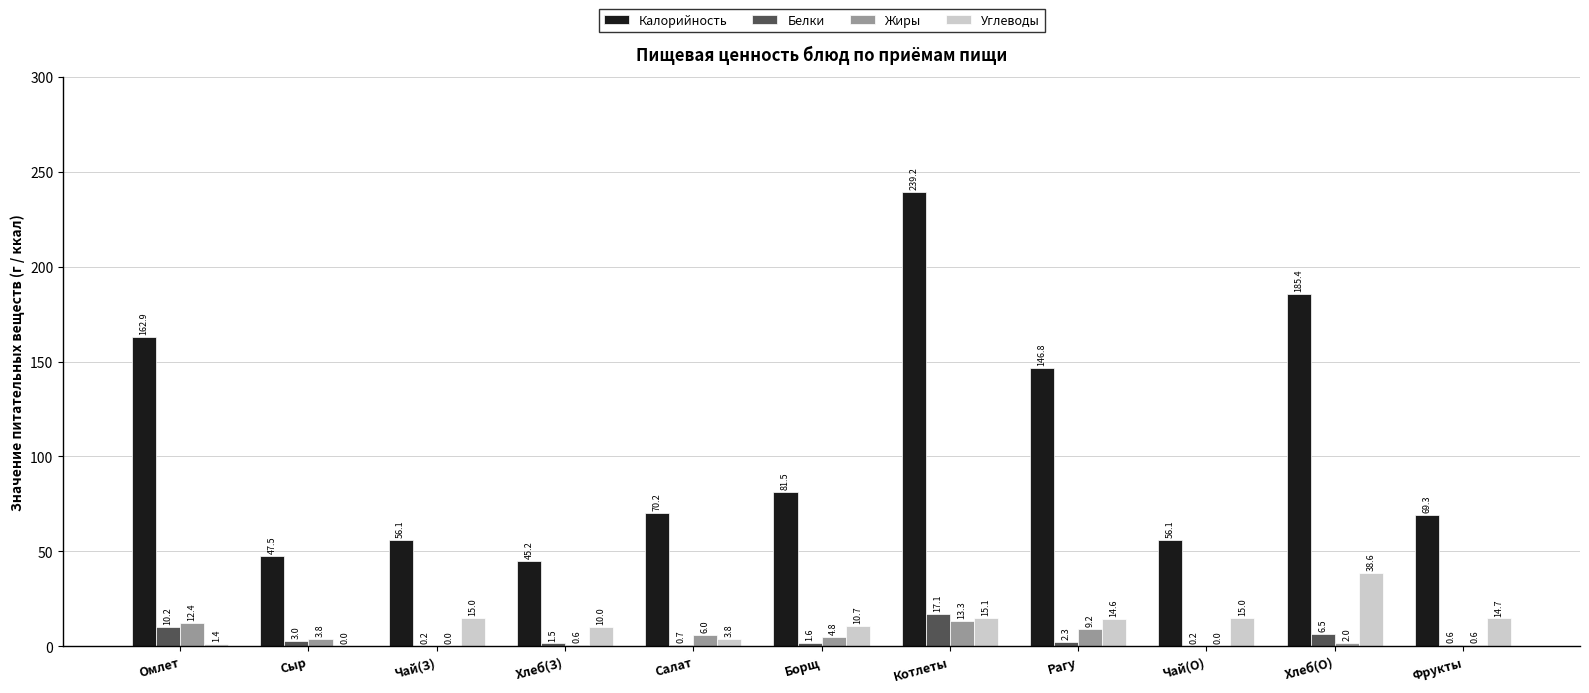

How many values in the Калорийность series exceed 70?

6